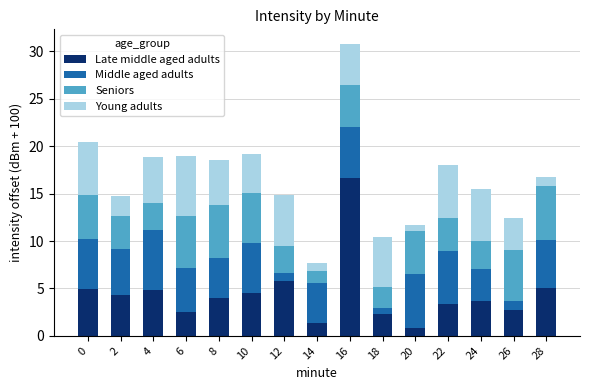

At which category is the sum across all series the highest?

16